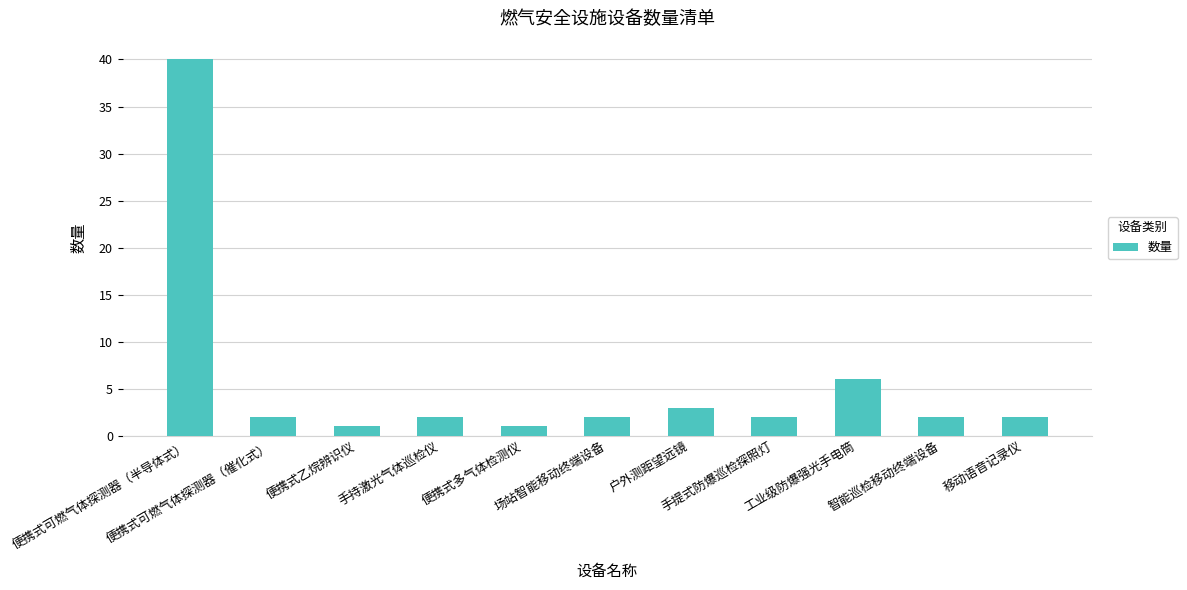

What is the maximum value shown in the chart?

40